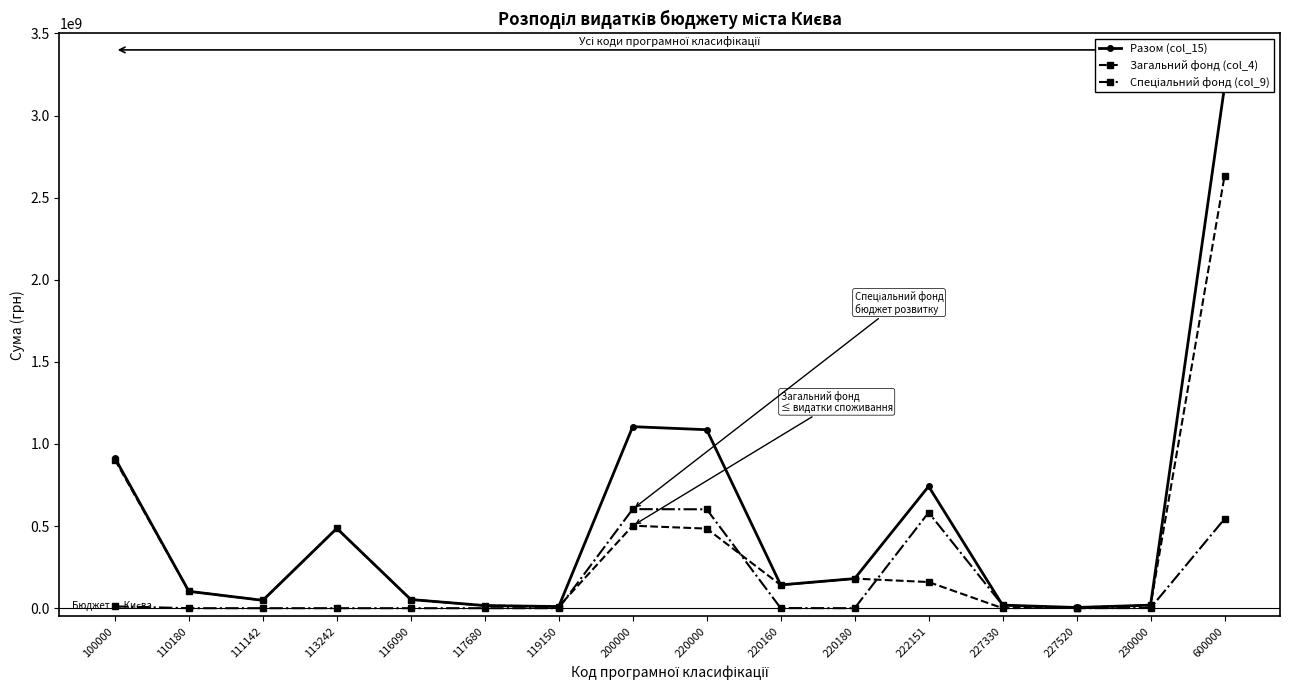

True or false: Разом (col_15) has more than 0 points higher than both neighbors.

True